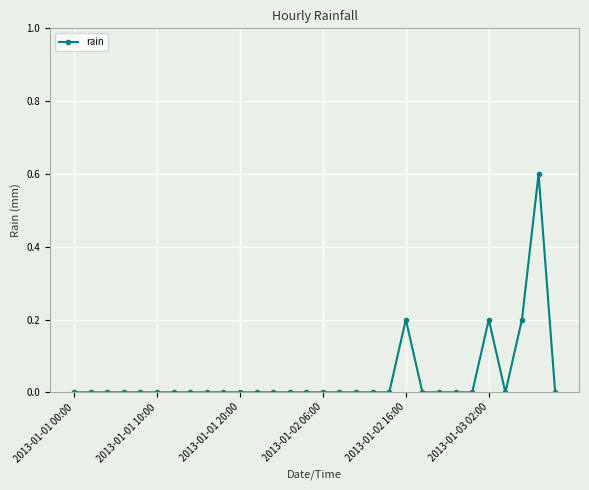

True or false: the data has more than 0 interior local peaks.

True